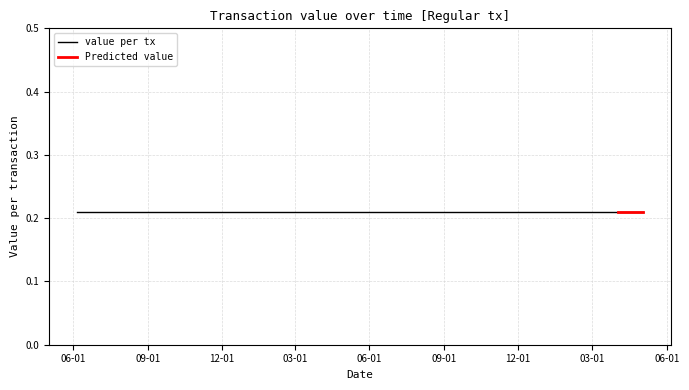

Which series has the widest spread of values?

value